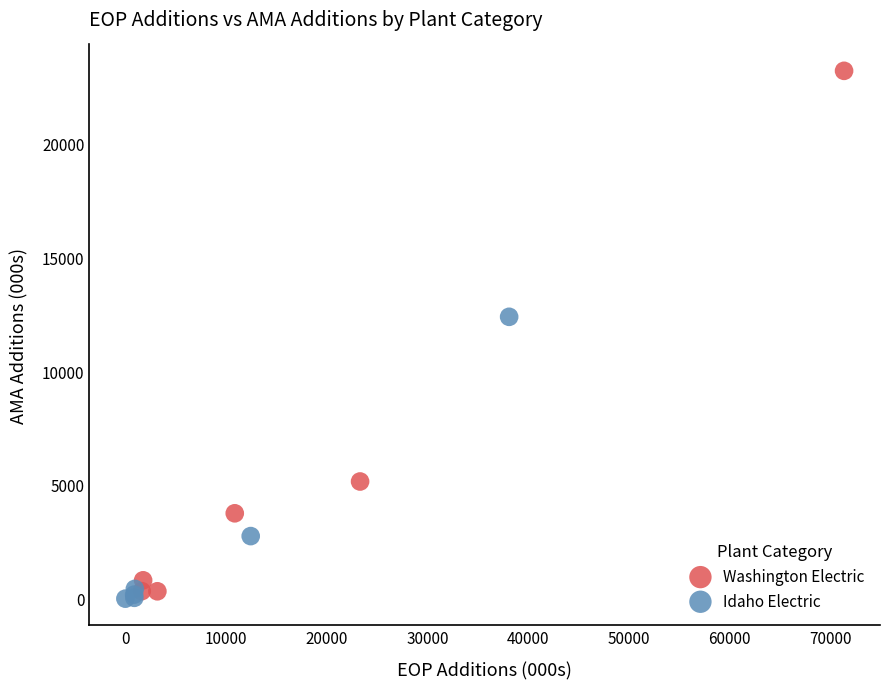

Which series has the largest Y range (max minus min)?

Washington Electric